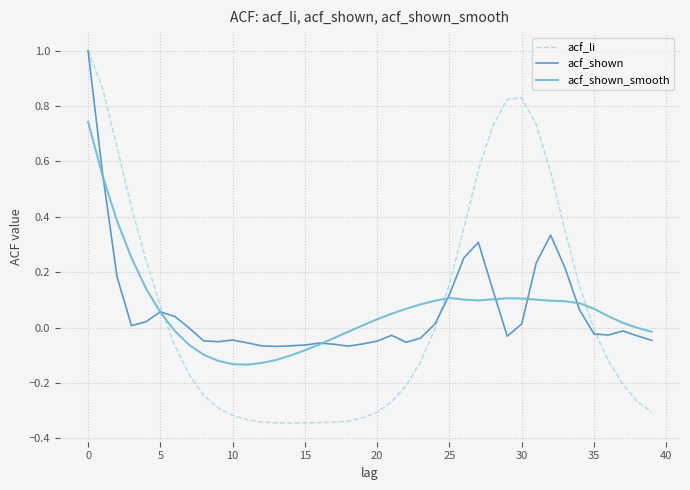

Which series has the widest spread of values?

acf_li